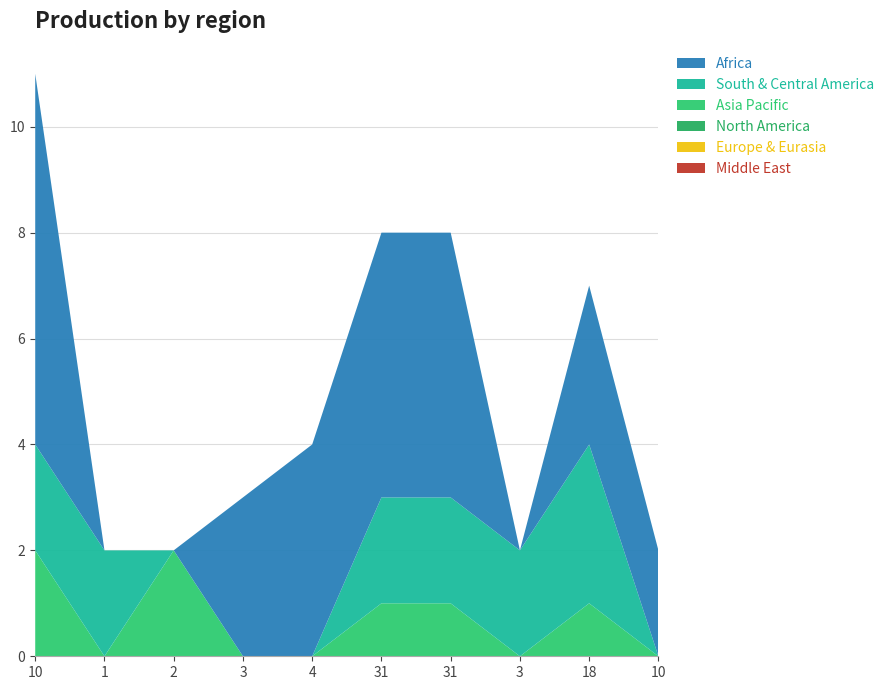

Reading left to right, transcribe all the data shown in this chart.

Middle East: 0	0	0	0	0	0	0	0	0	0
Europe & Eurasia: 0	0	0	0	0	0	0	0	0	0
North America: 0	0	0	0	0	0	0	0	0	0
Asia Pacific: 2	0	2	0	0	1	1	0	1	0
South & Central America: 2	2	0	0	0	2	2	2	3	0
Africa: 7	0	0	3	4	5	5	0	3	2